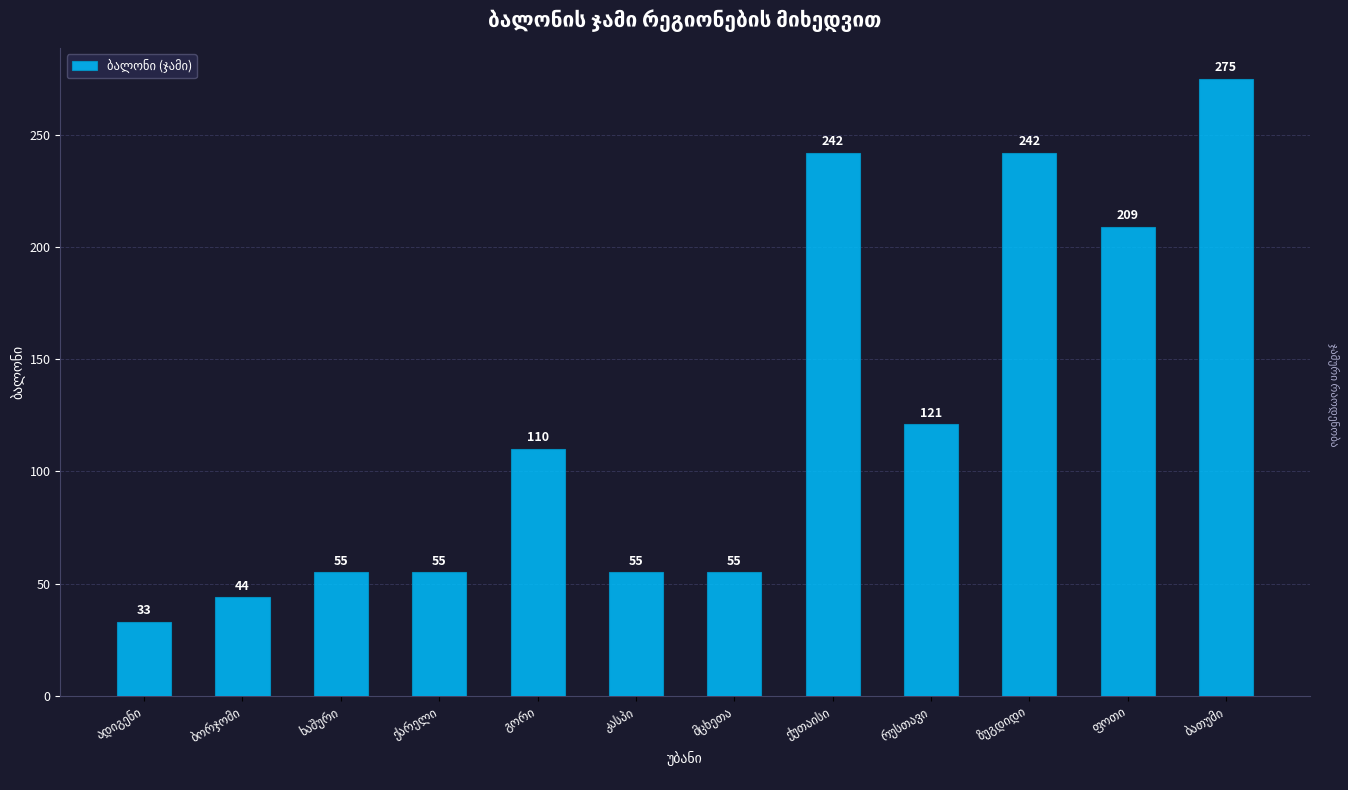

What is the value of the 10th bar from the left?

242